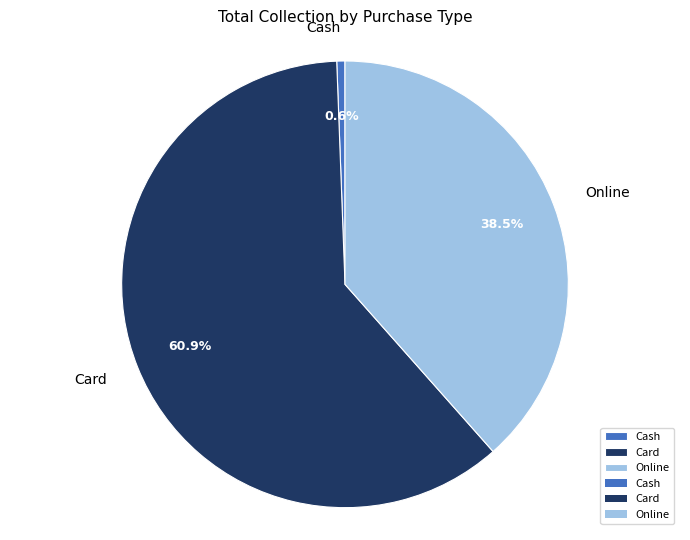

What percentage is the Cash slice, to the nearest percent?

1%